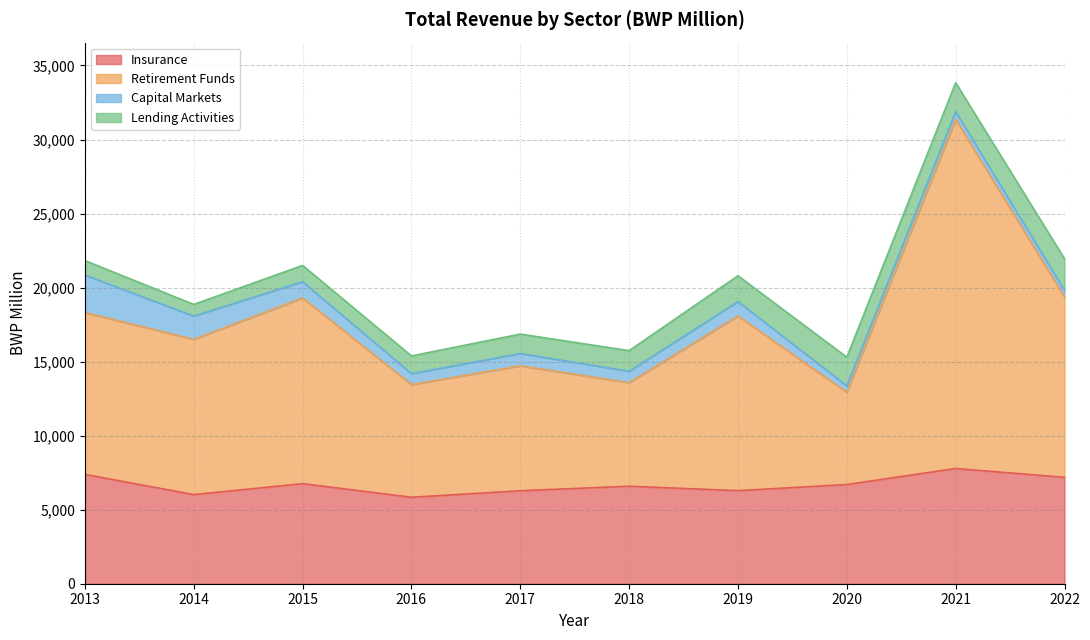

What is the lowest value of the Insurance series?

5839.0